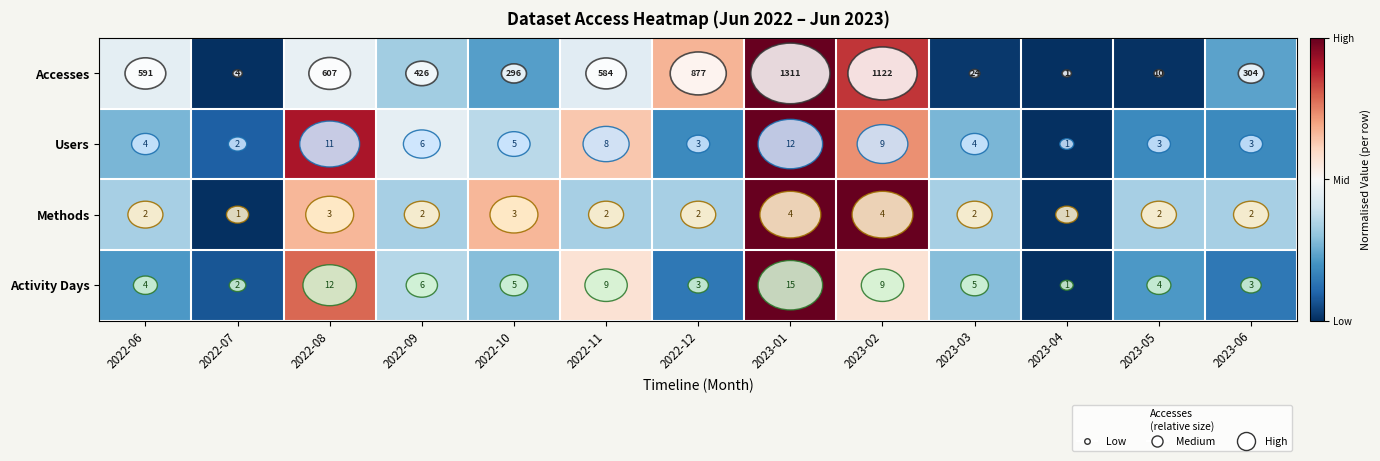

How many categories are shown in the chart?

13